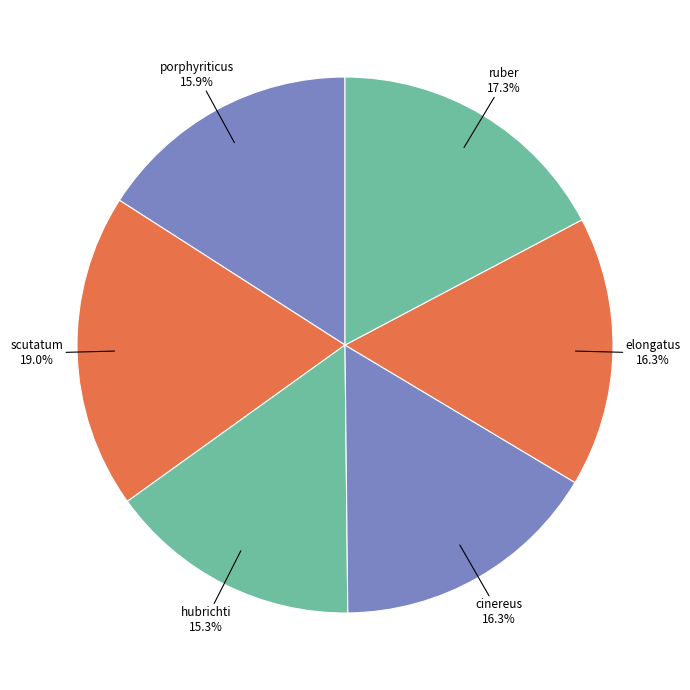

What is the largest slice in the pie chart?

Hemidactylium scutatum